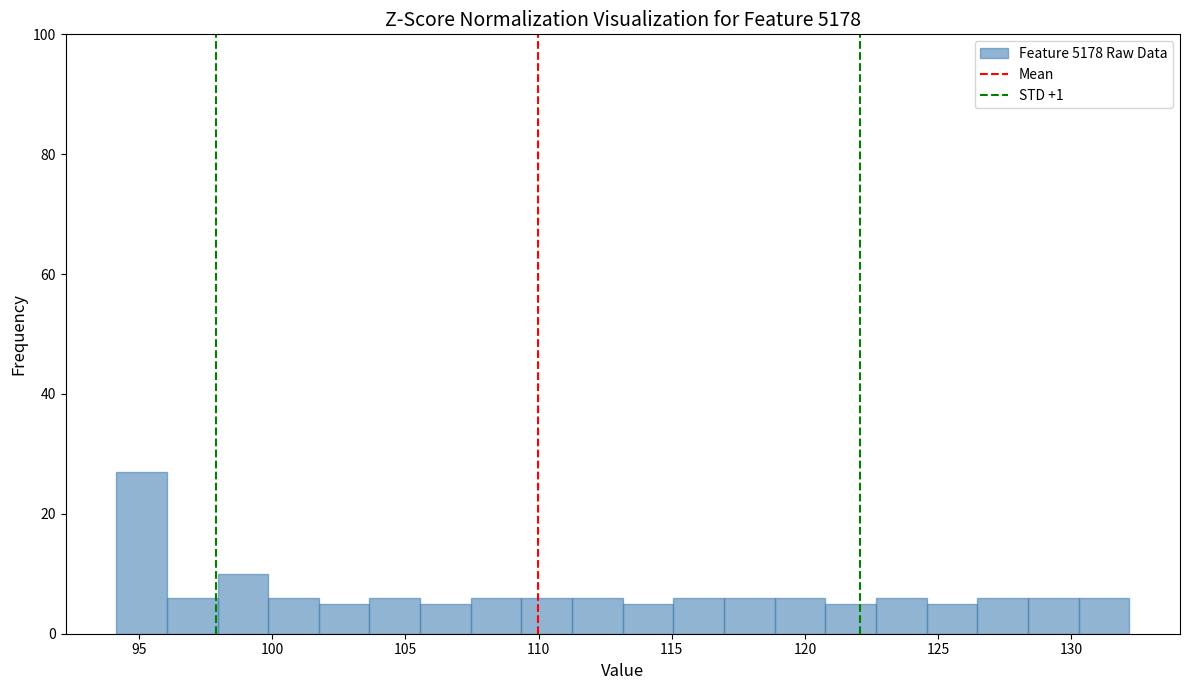

Around what value on the x-axis is the tallest bar? Give the approximate position of its centre, as read against the axis.

95.0